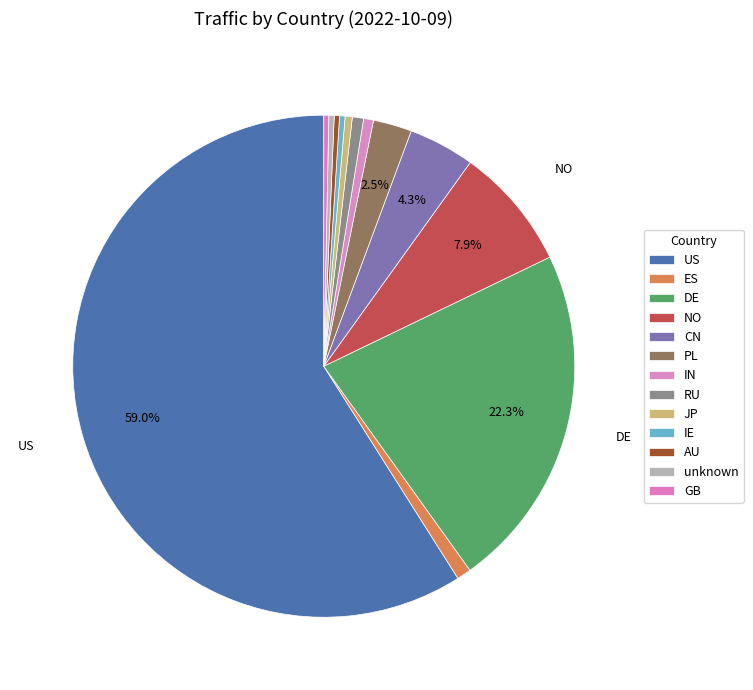

To the nearest percent, what is the average slice percentage?

8%